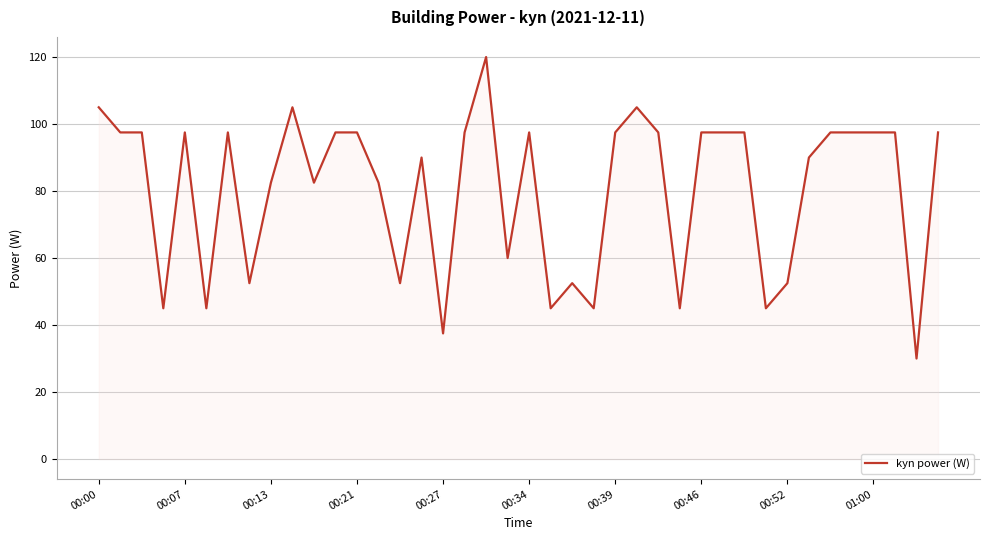

What is the greatest value displayed?

120.0